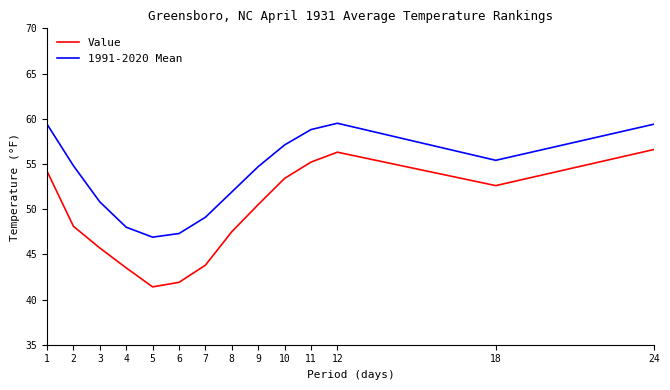

Which series has the largest range (max minus min)?

Value